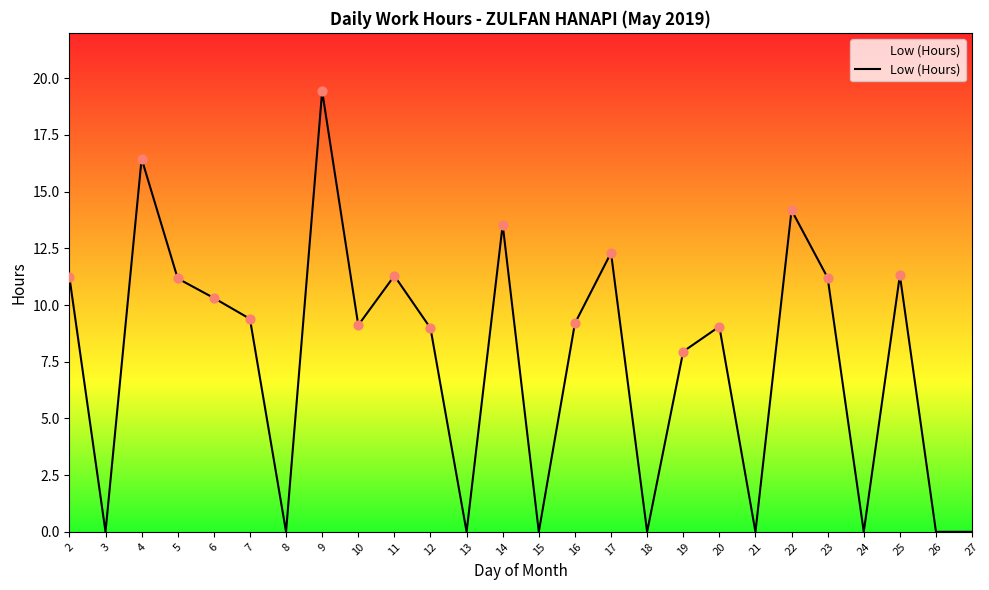

What is the change in value from 5 to 27?

-11.2